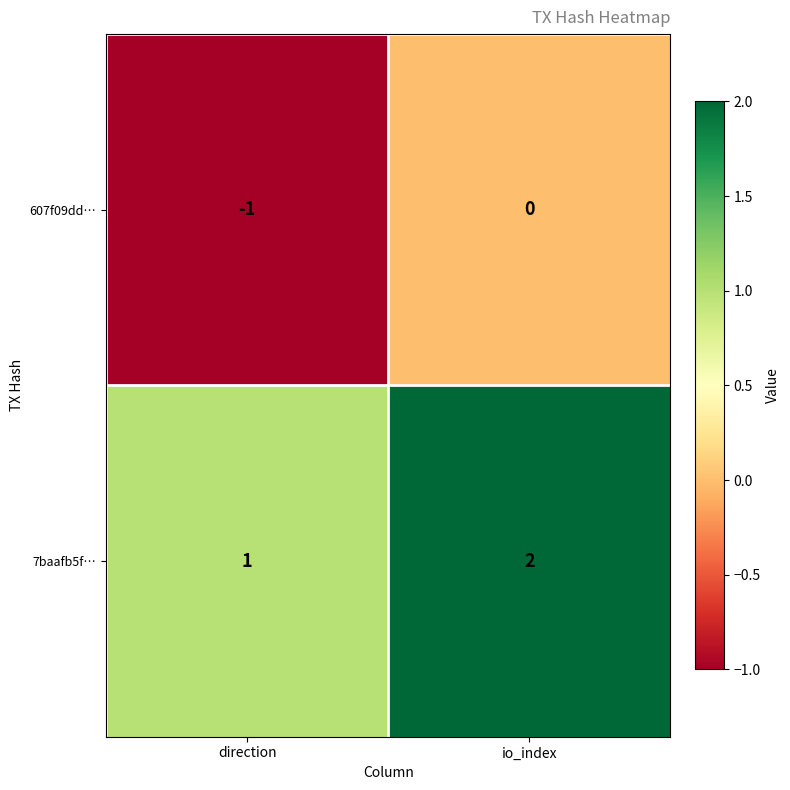

At which category does the chart reach its peak across all series?

io_index